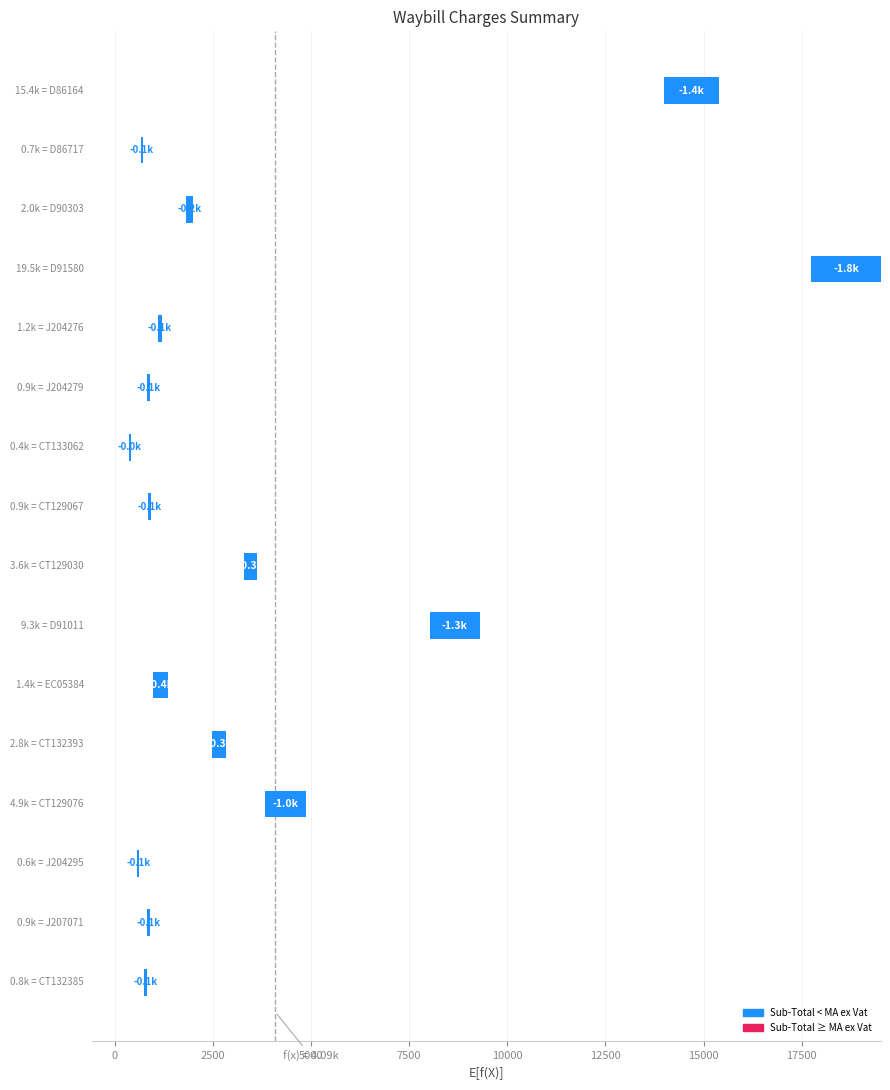

Does the chart contain stacked bars?

No